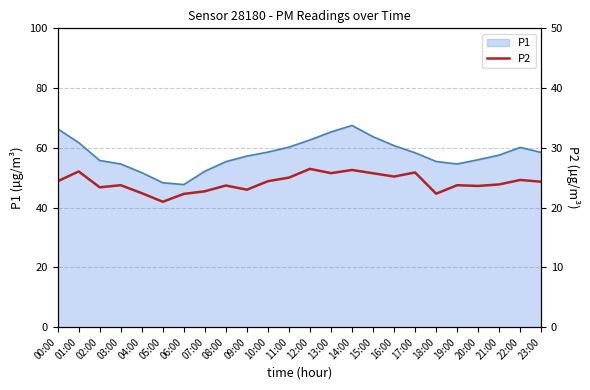

What position from the right is 01:00?

23